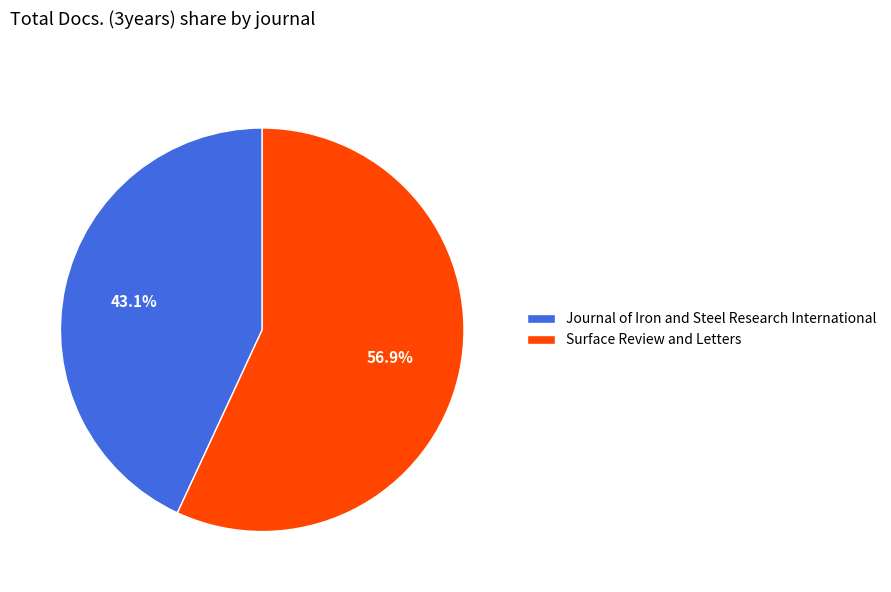

To the nearest percent, what is the difference between the largest and smallest slice percentages?

14%